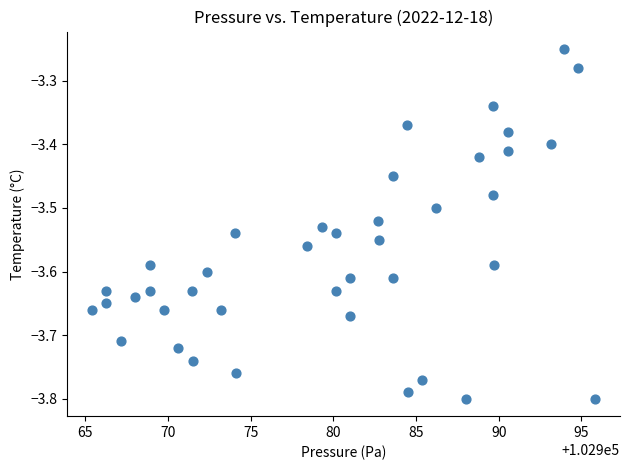

What is the range of X values (max minus min)?

30.4